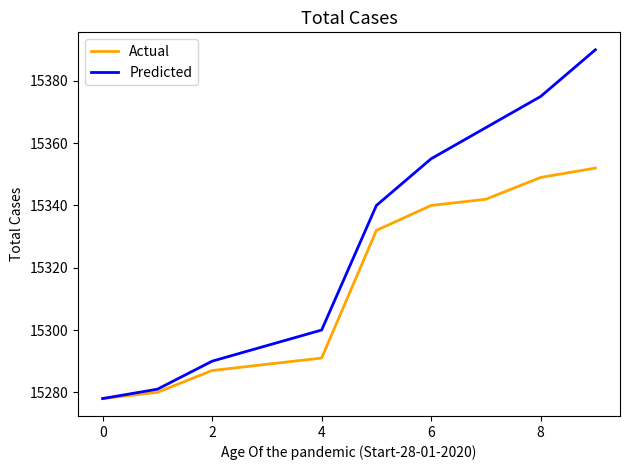

What is the highest value of the Actual series?

15352